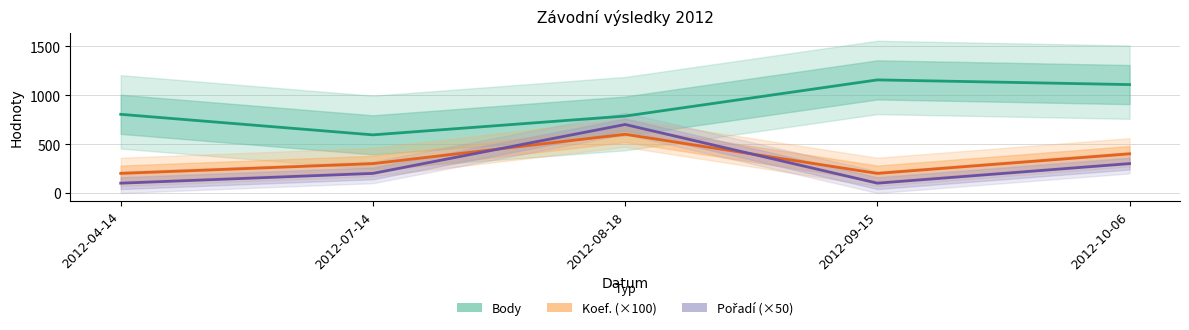

True or false: Koef. (×100) has more than 0 interior local peaks.

True